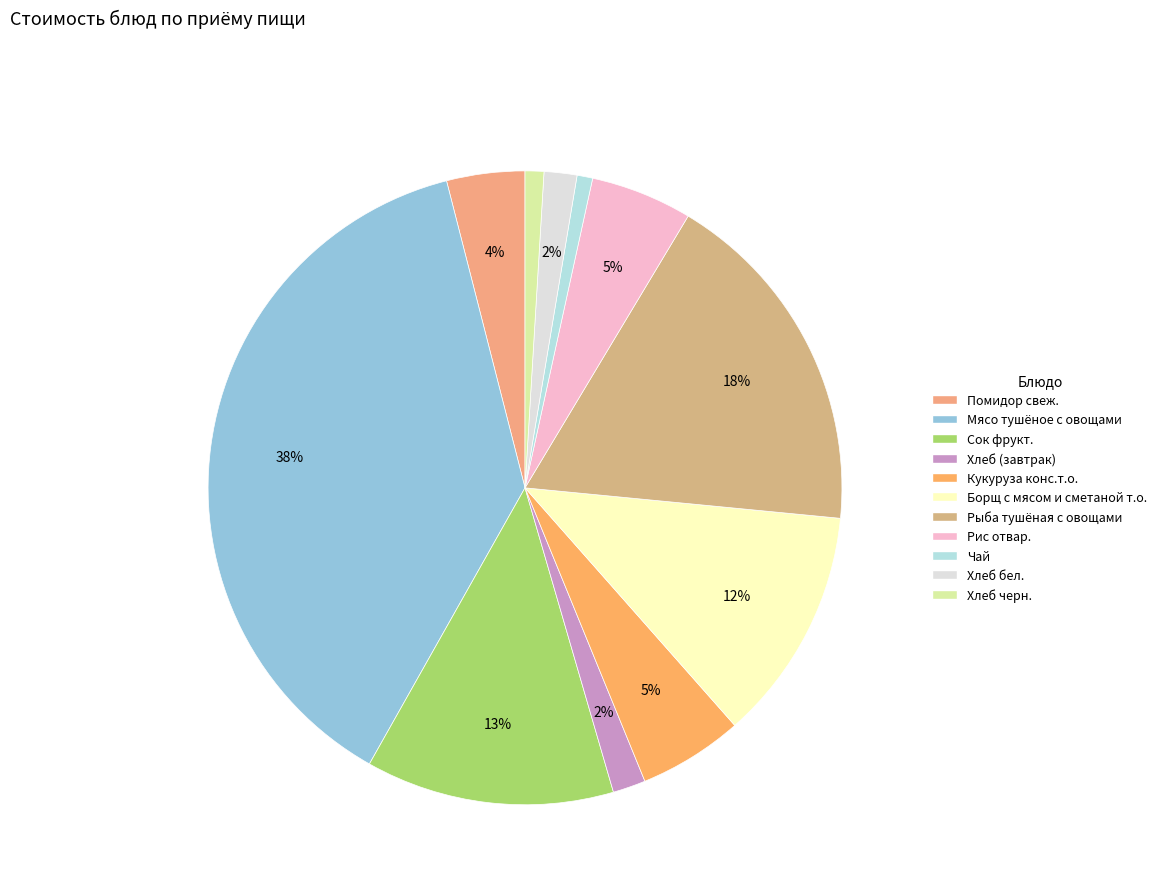

To the nearest percent, what percentage of the pie is Помидор свеж.?

4%